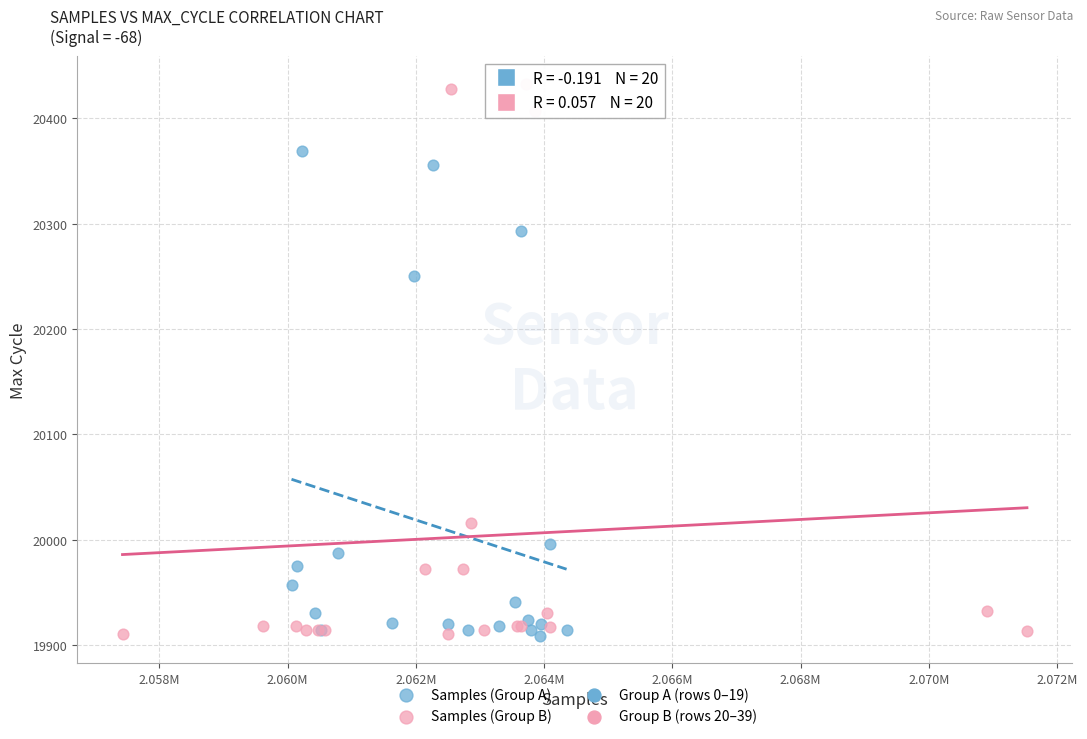

Which series contains the highest Y value?

Samples (Group B)